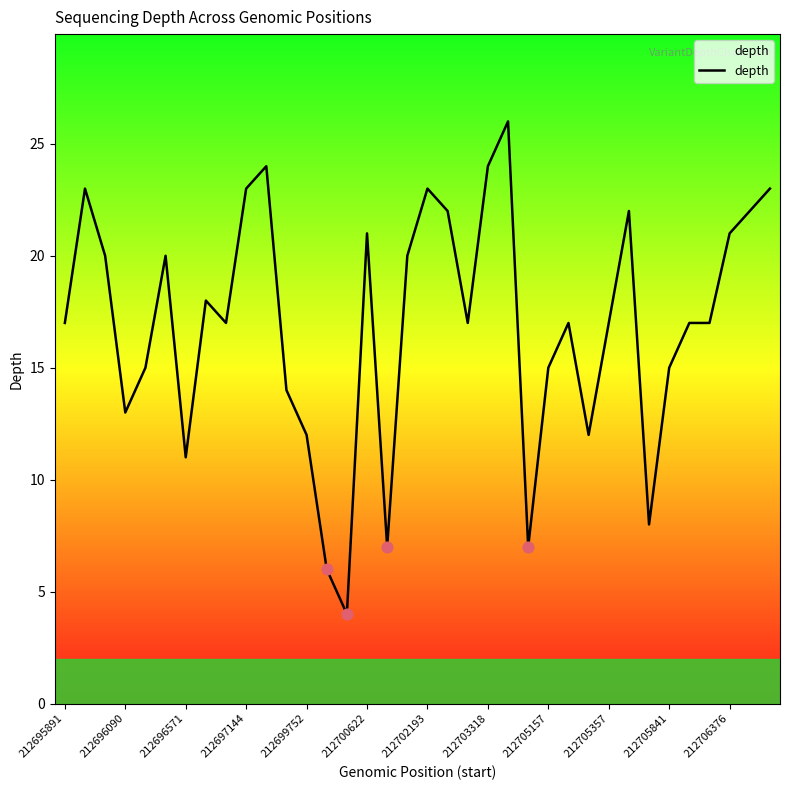

What is the minimum value shown in the chart?

4